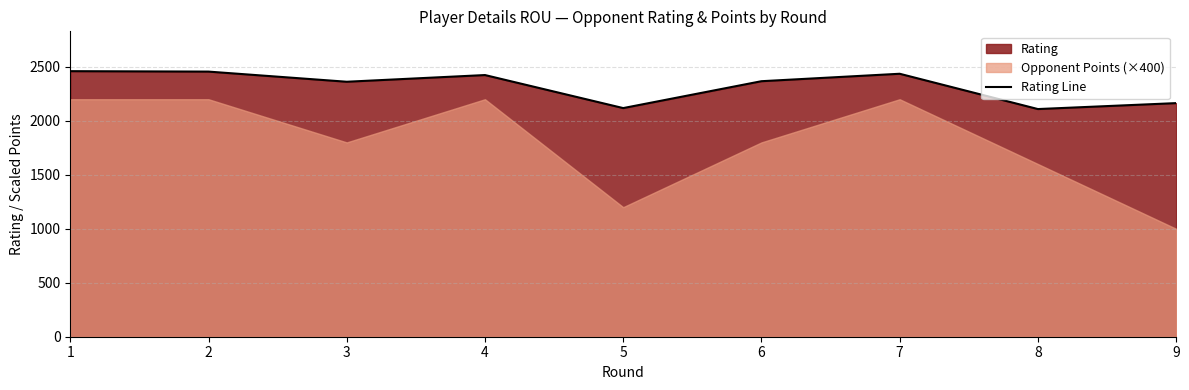

Does the chart have visible grid lines?

Yes